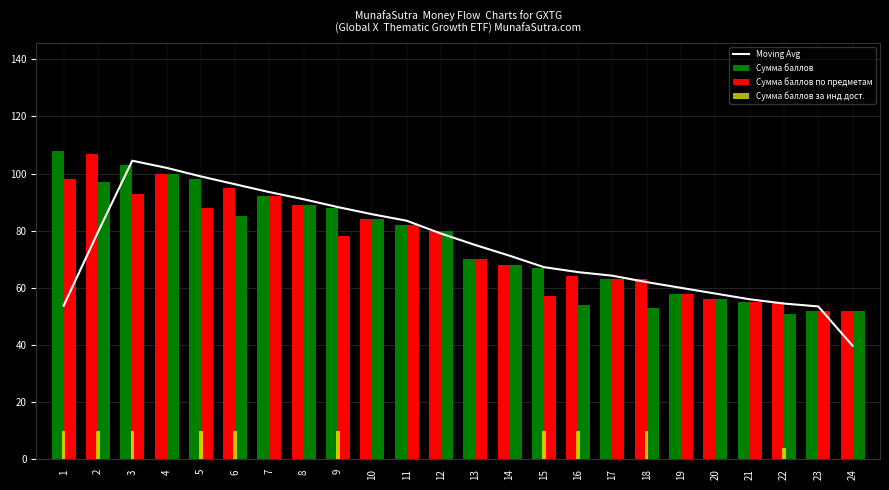

What is the maximum value shown in the chart?

108.0